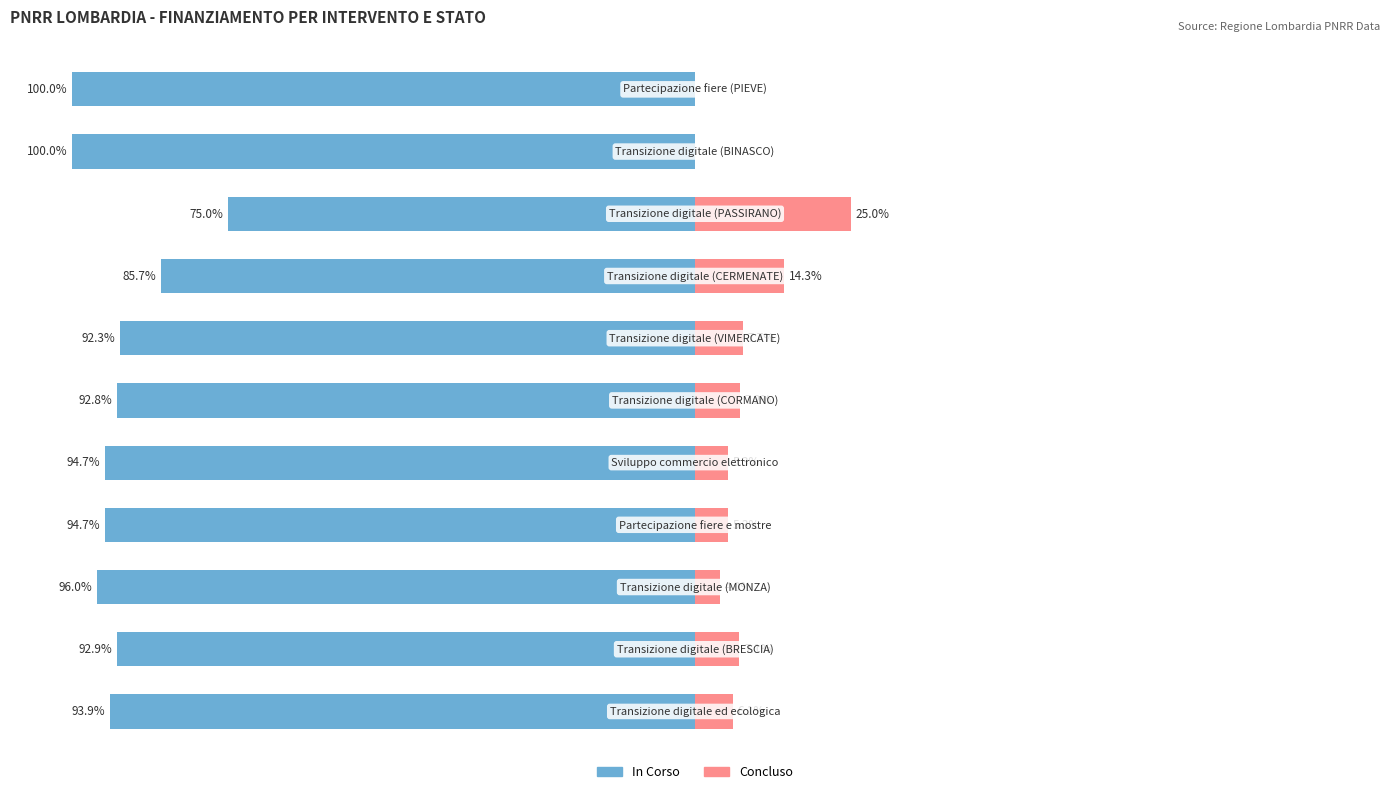

Reading left to right, what are all the values shown in this chart?

In Corso: 0=-93.9	1=-92.9	2=-96.0	3=-94.7	4=-94.7	5=-92.8	6=-92.3	7=-85.7	8=-75.0	9=-100.0	10=-100.0
Concluso: 0=6.1	1=7.1	2=4.0	3=5.3	4=5.3	5=7.2	6=7.7	7=14.3	8=25.0	9=0.0	10=0.0